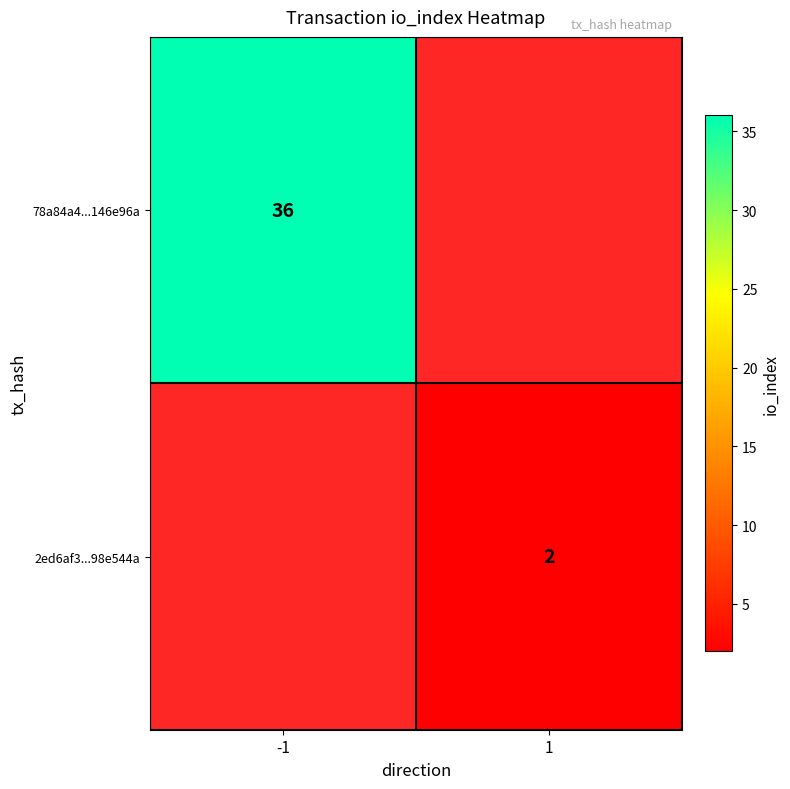

What is the maximum value shown in the chart?

36.0